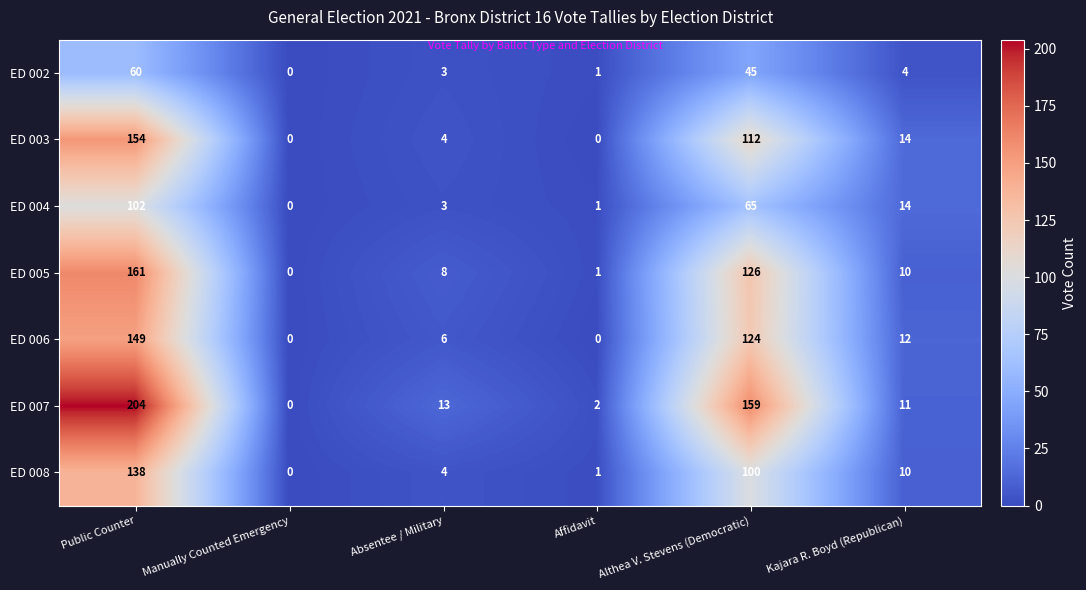

How many values in the ED 002 series are below 4?

3